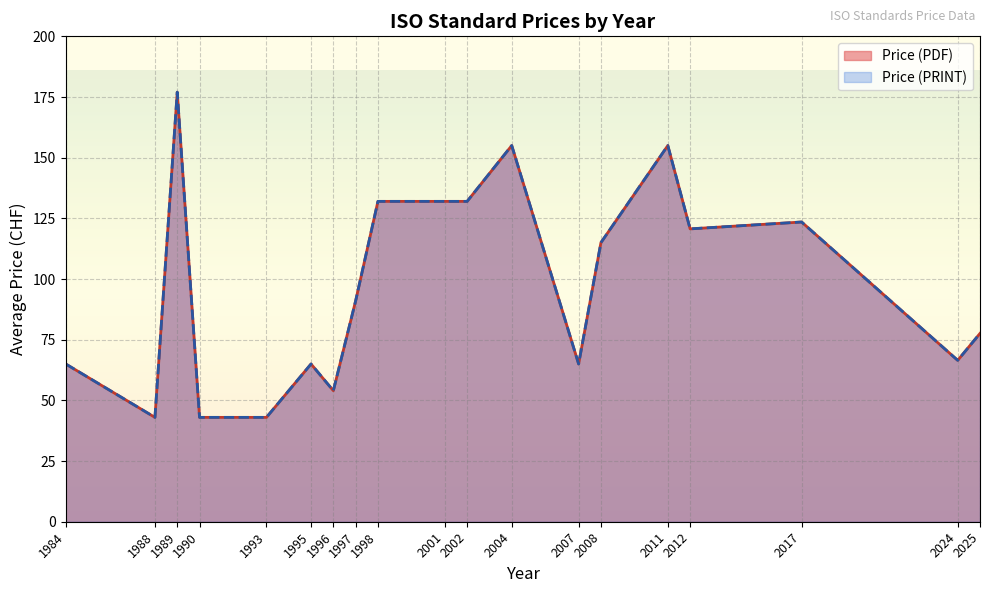

What is the average value of the Price (PDF) series?

89